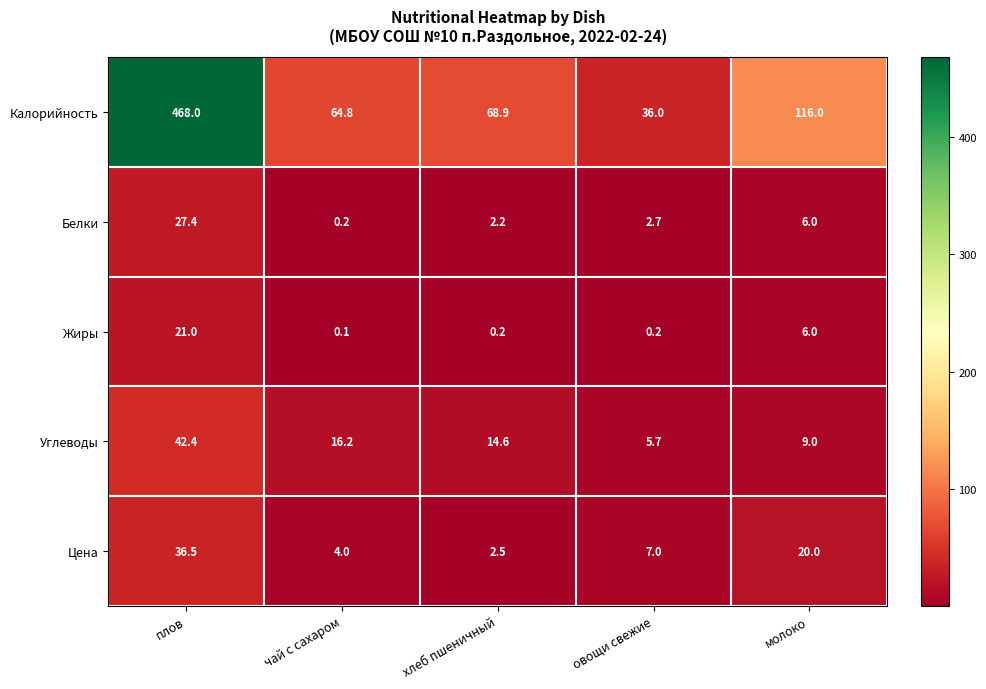

Which series changed the most between плов and молоко?

Калорийность